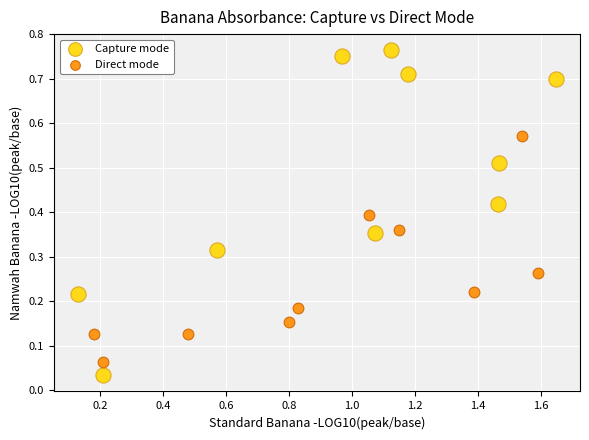

Which series contains the highest Y value?

Capture mode